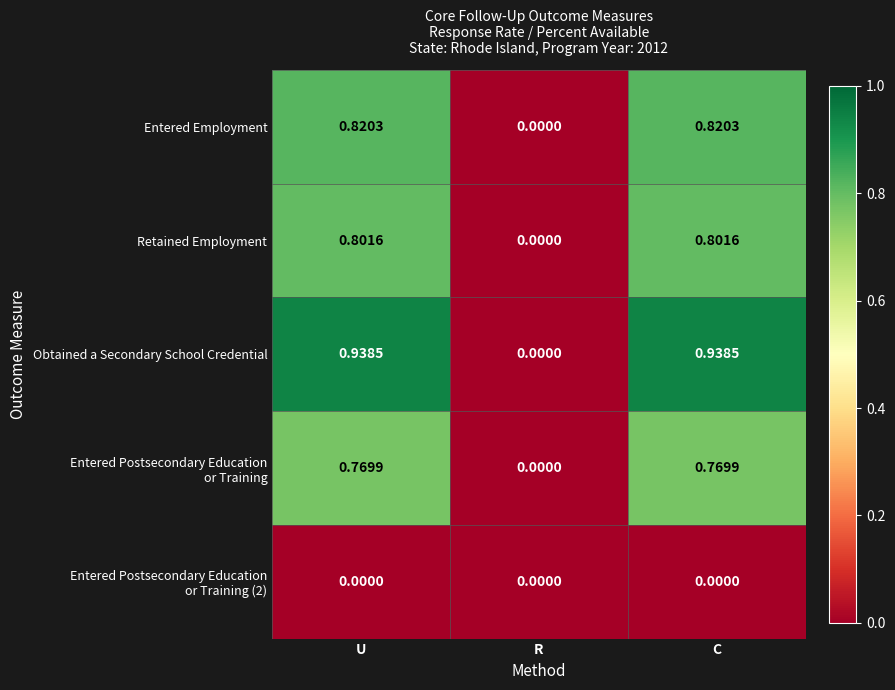

Which series changed the most between R and C?

Obtained a Secondary School Credential